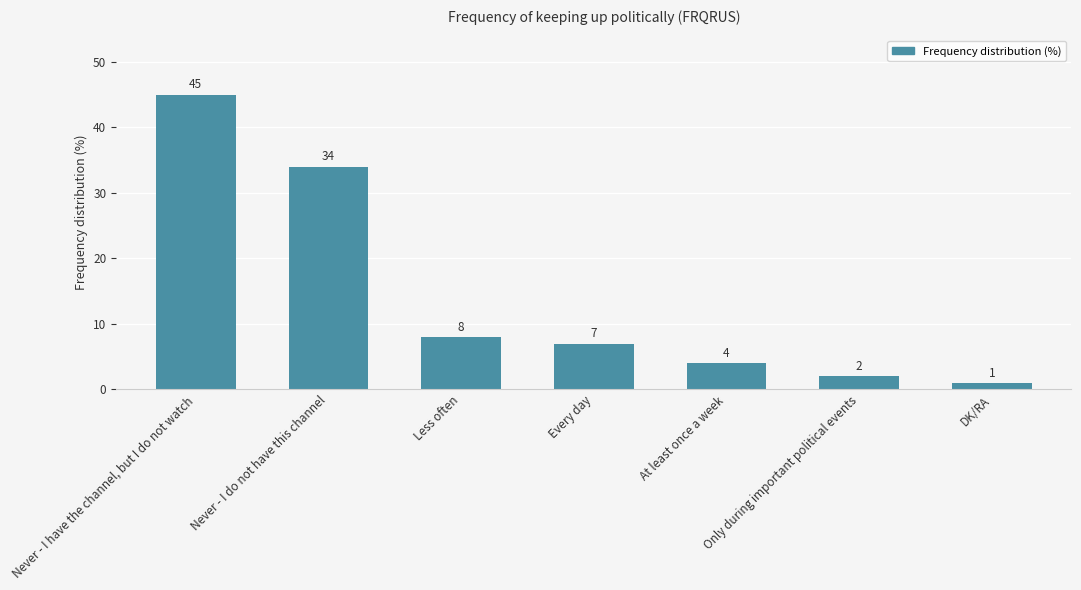

What is the greatest value displayed?

45